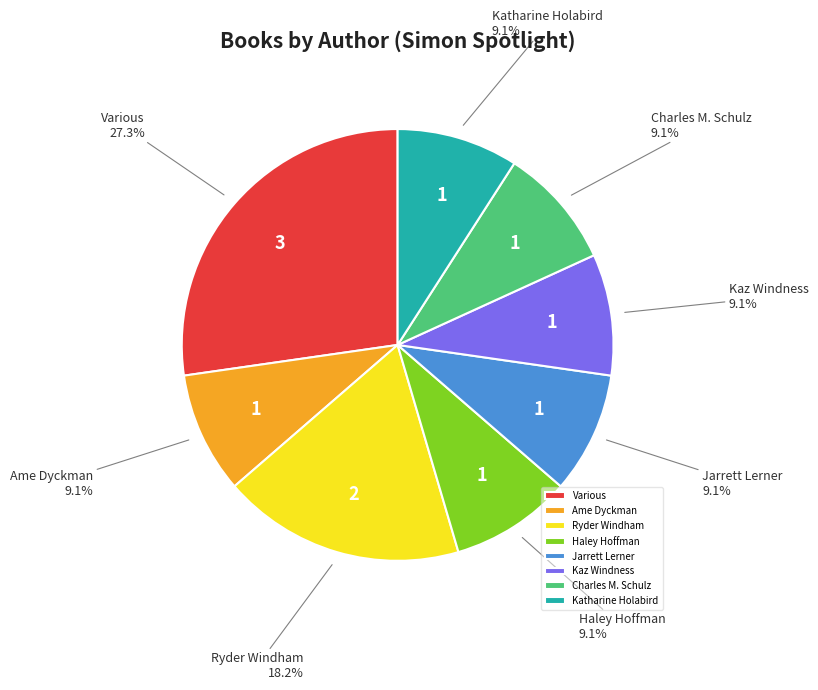

Do Kaz Windness and Various together represent more than half of the pie?

No